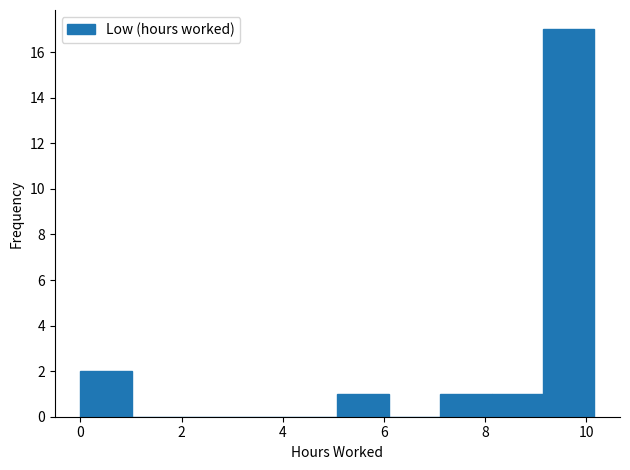

Reading left to right, transcribe this chart: for each bar, give the range it covers on the x-axis and its height. Neither the bar edges nor the heights are printed on the chart, so give them approximately, as read against the axes.

0.0 to 1.0: 2
1.0 to 2.0: 0
2.0 to 3.0: 0
3.0 to 4.0: 0
4.0 to 5.0: 0
5.0 to 6.0: 1
6.0 to 7.2: 0
7.2 to 8.2: 1
8.2 to 9.2: 1
9.2 to 10.2: 17